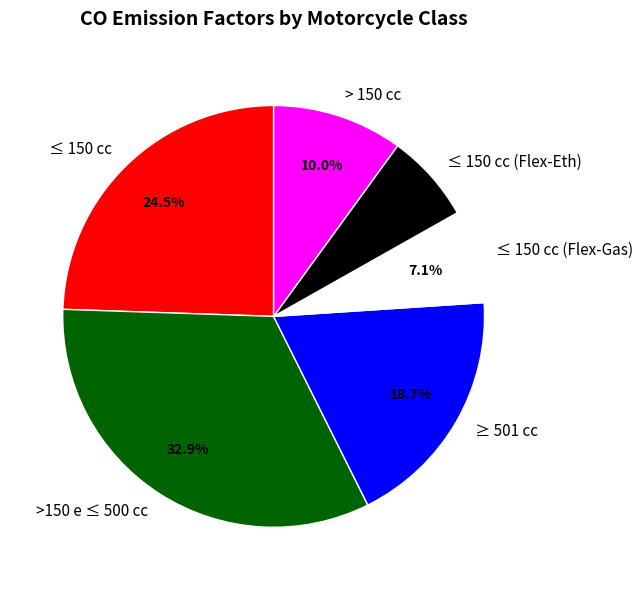

Between ≤ 150 cc and >150 e ≤ 500 cc, which is larger?

>150 e ≤ 500 cc